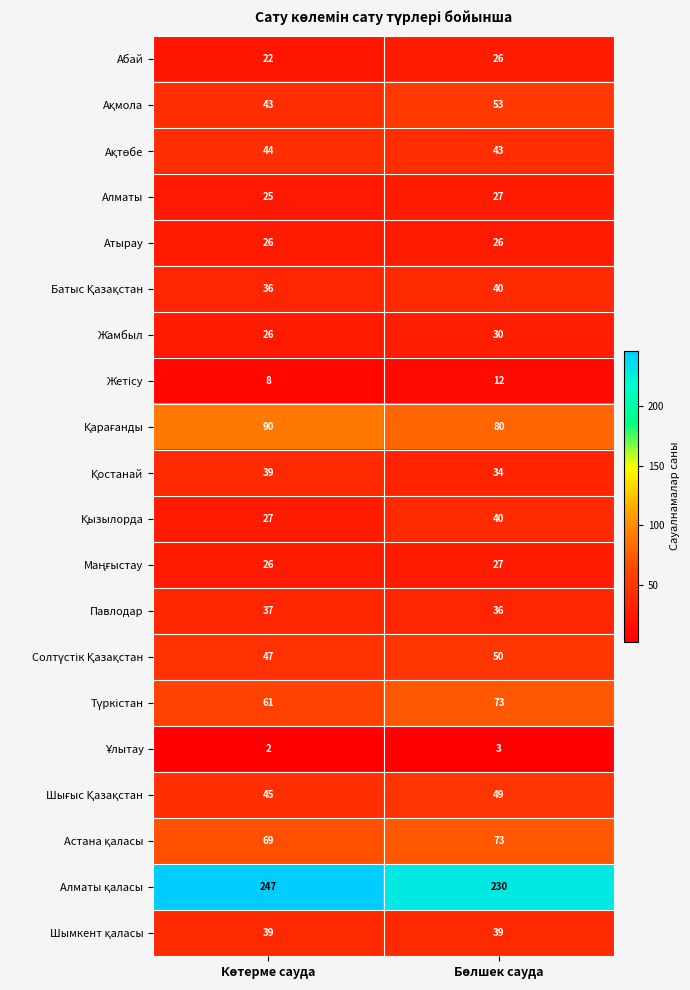

What is the highest value of the Атырау series?

26